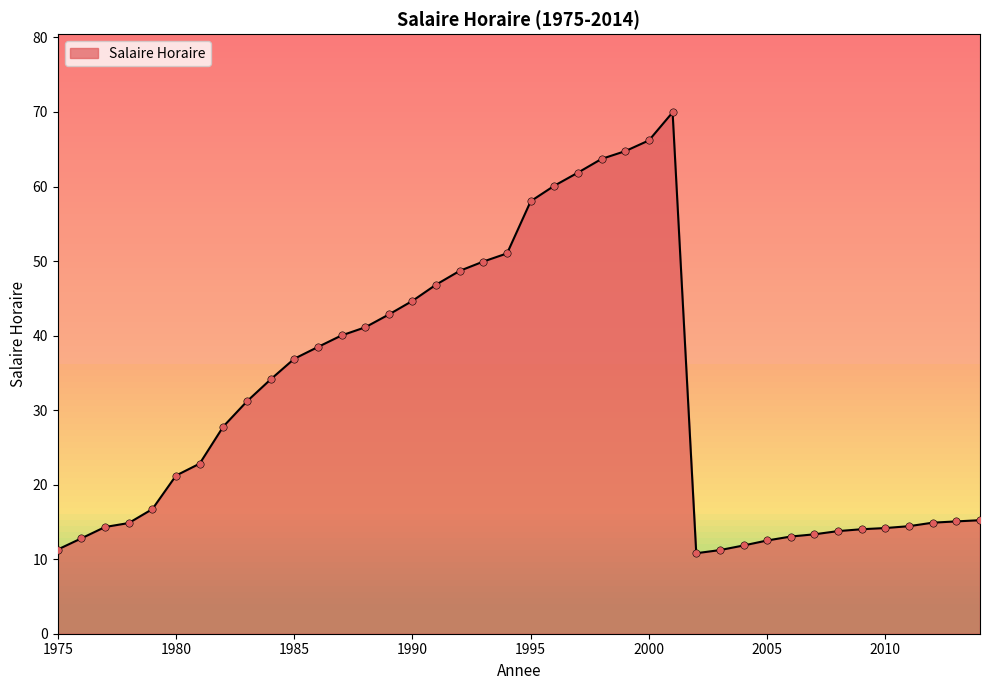

What is the smallest value displayed?

10.8